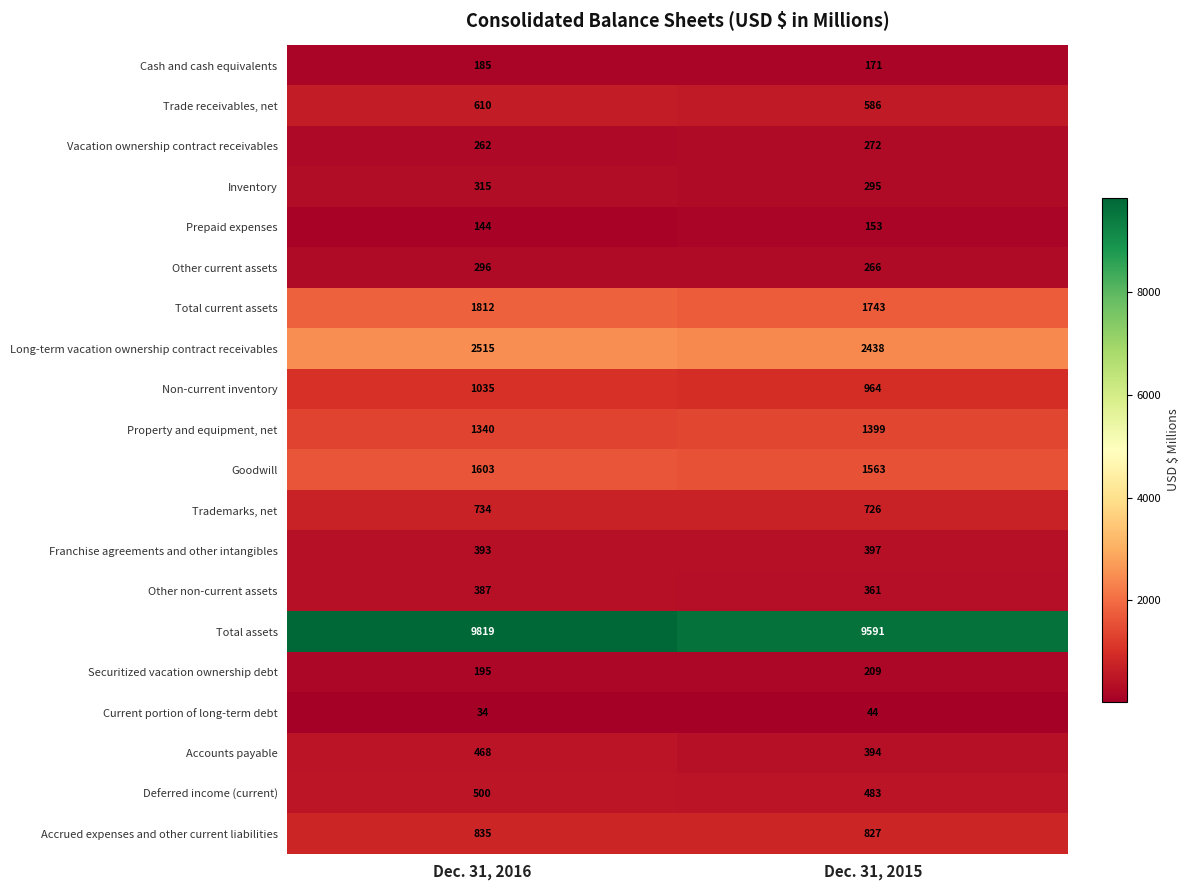

What is the average value of the Property and equipment, net series?

1370